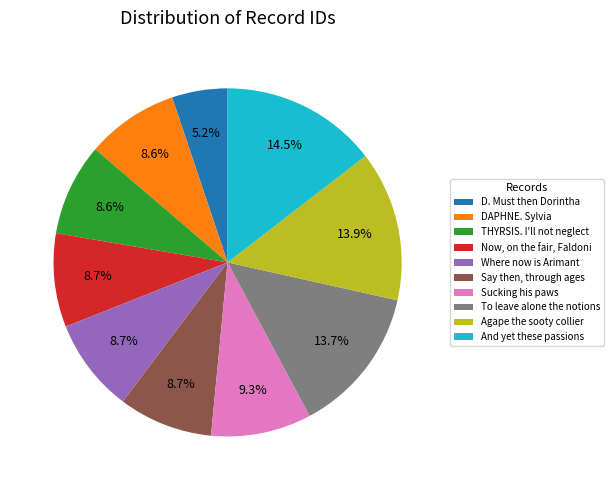

To the nearest percent, what is the average slice percentage?

10%